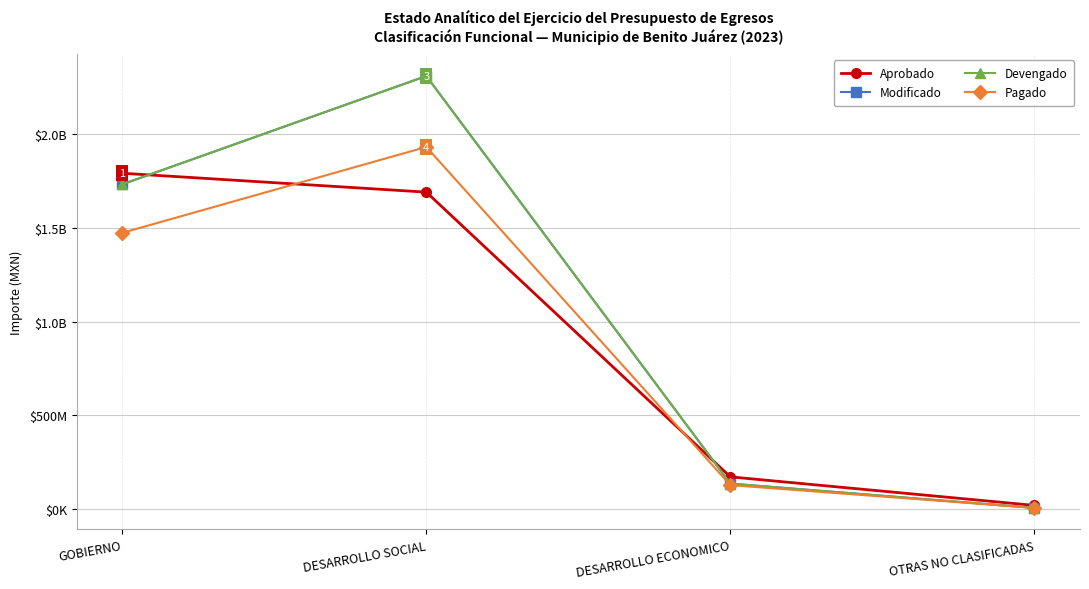

Reading left to right, list all the values displayed in this chart.

Aprobado: 1791330309.0	1690627948.0	172558706.0	20450000.0
Modificado: 1732276999.1	2309606706.1	136588753.3	7073978.2
Devengado: 1732276999.1	2309606706.1	136588753.3	7073978.2
Pagado: 1473433947.8	1931534296.4	128541959.8	7073978.2